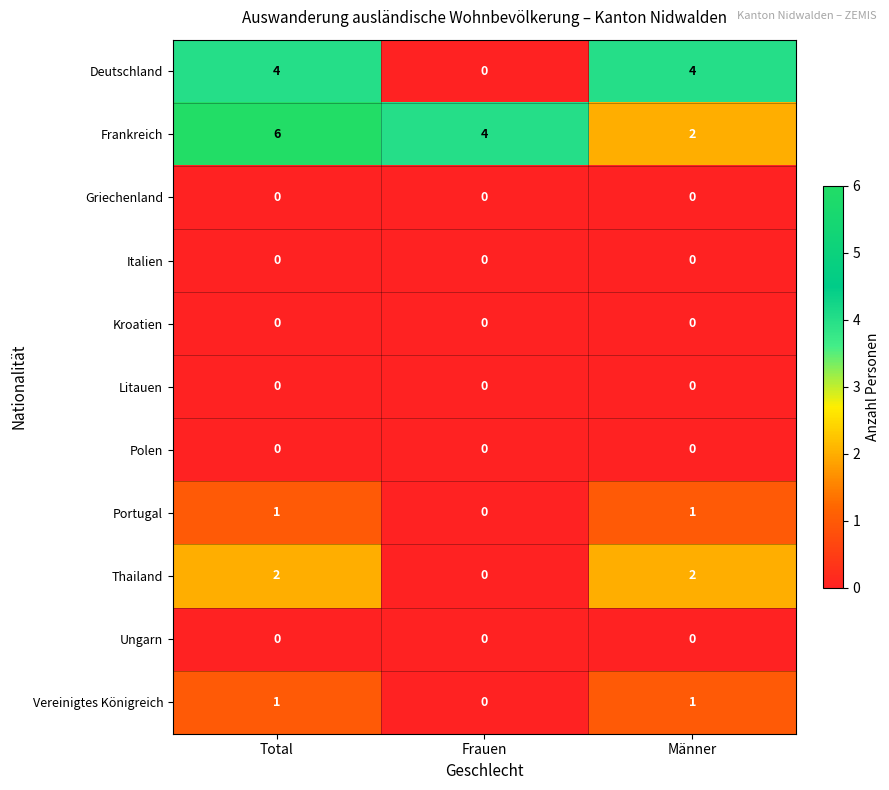

Is it true that Griechenland equals 0 at Total?

True